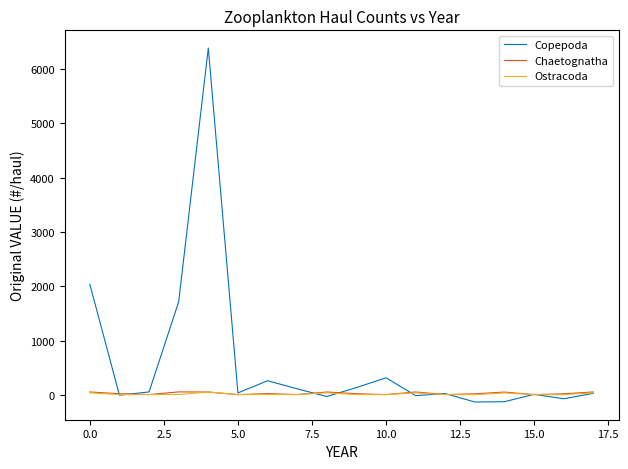

Which series has the widest spread of values?

Copepoda